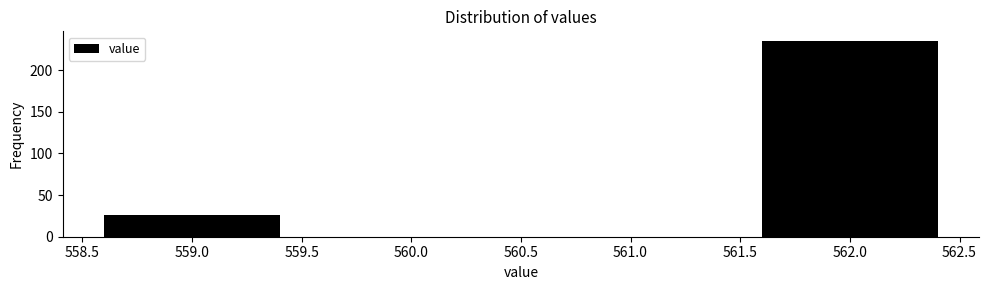

Reading right to left, list all the values displayed in this chart.

235	26